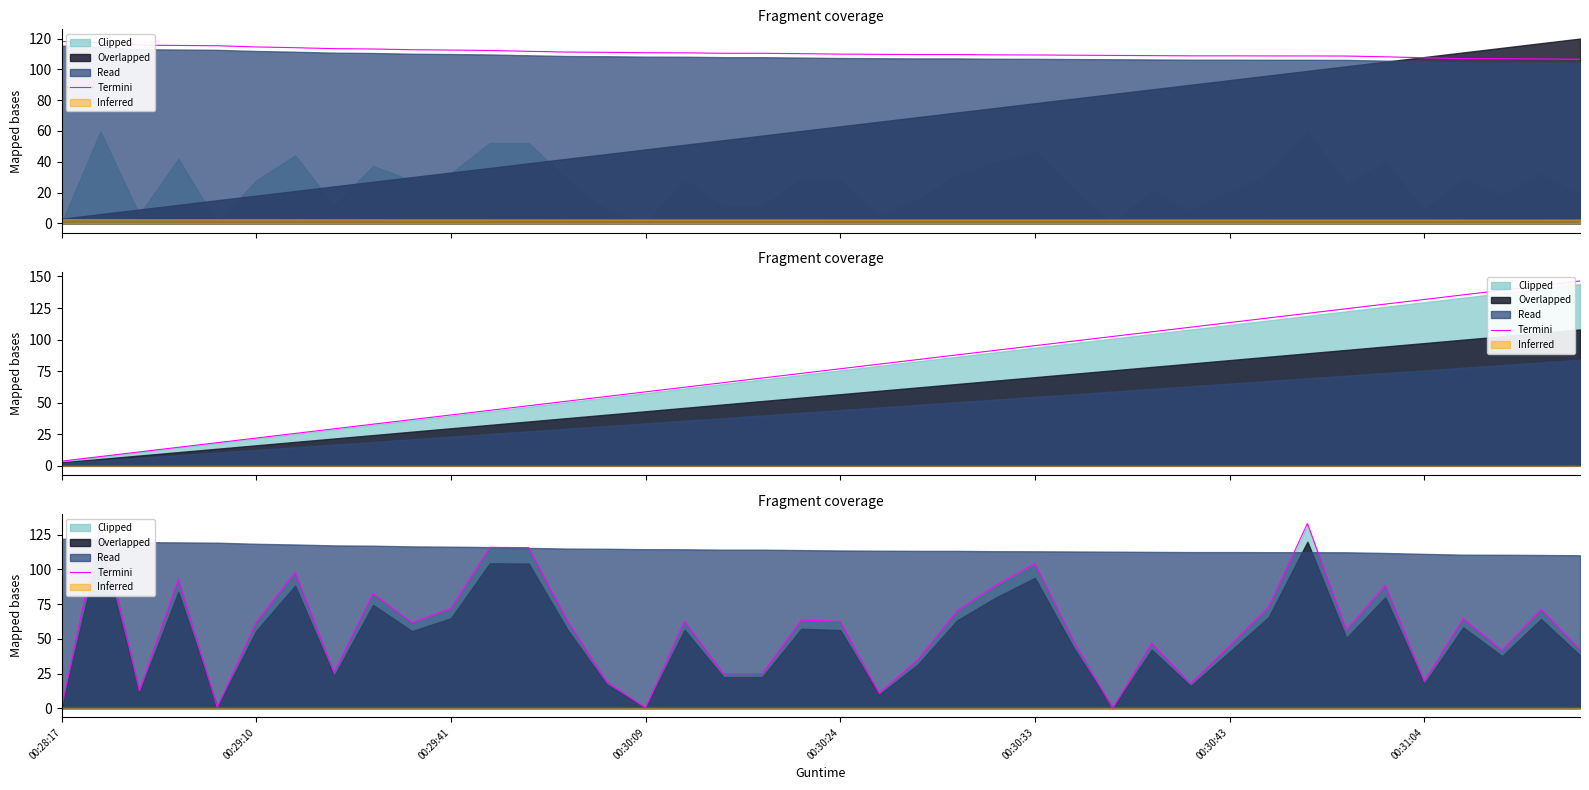

What position from the right is 00:29:41?

30